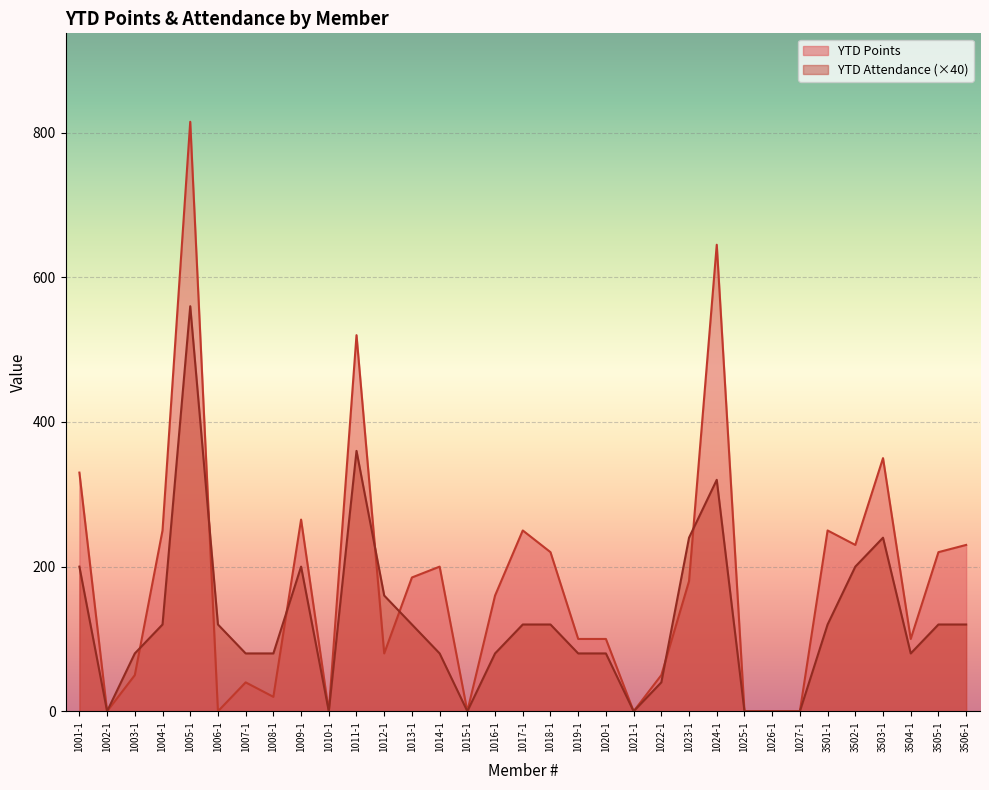

Reading left to right, what are all the values shown in this chart?

YTD Points: 1001-1=330	1002-1=0	1003-1=50	1004-1=250	1005-1=815	1006-1=0	1007-1=40	1008-1=20	1009-1=265	1010-1=0	1011-1=520	1012-1=80	1013-1=185	1014-1=200	1015-1=0	1016-1=160	1017-1=250	1018-1=220	1019-1=100	1020-1=100	1021-1=0	1022-1=50	1023-1=180	1024-1=645	1025-1=0	1026-1=0	1027-1=0	3501-1=250	3502-1=230	3503-1=350	3504-1=100	3505-1=220	3506-1=230
YTD Attendance: 1001-1=200	1002-1=0	1003-1=80	1004-1=120	1005-1=560	1006-1=120	1007-1=80	1008-1=80	1009-1=200	1010-1=0	1011-1=360	1012-1=160	1013-1=120	1014-1=80	1015-1=0	1016-1=80	1017-1=120	1018-1=120	1019-1=80	1020-1=80	1021-1=0	1022-1=40	1023-1=240	1024-1=320	1025-1=0	1026-1=0	1027-1=0	3501-1=120	3502-1=200	3503-1=240	3504-1=80	3505-1=120	3506-1=120